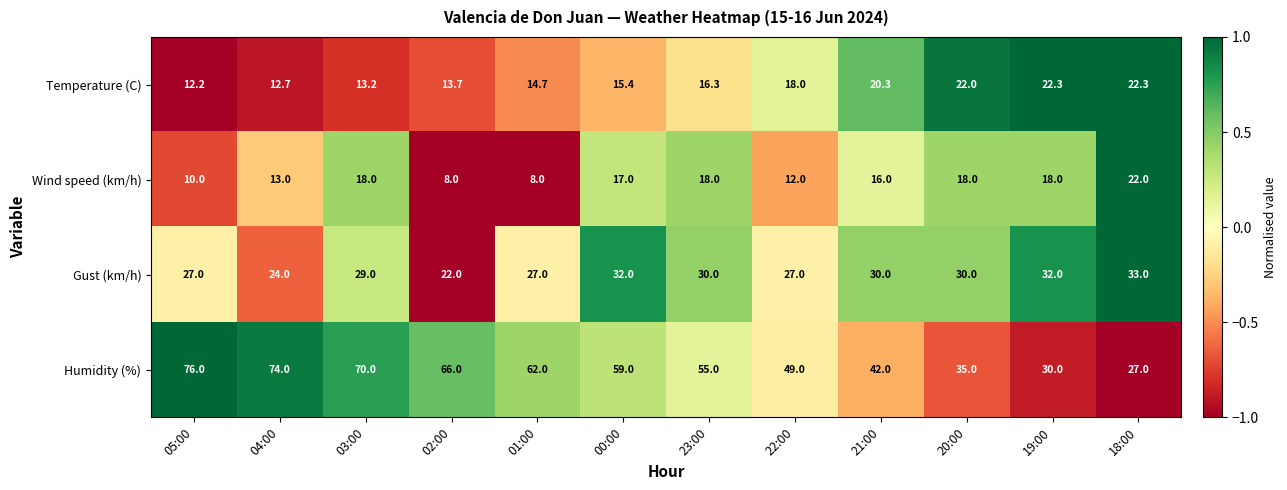

What is the lowest value of the Humidity (%) series?

27.0